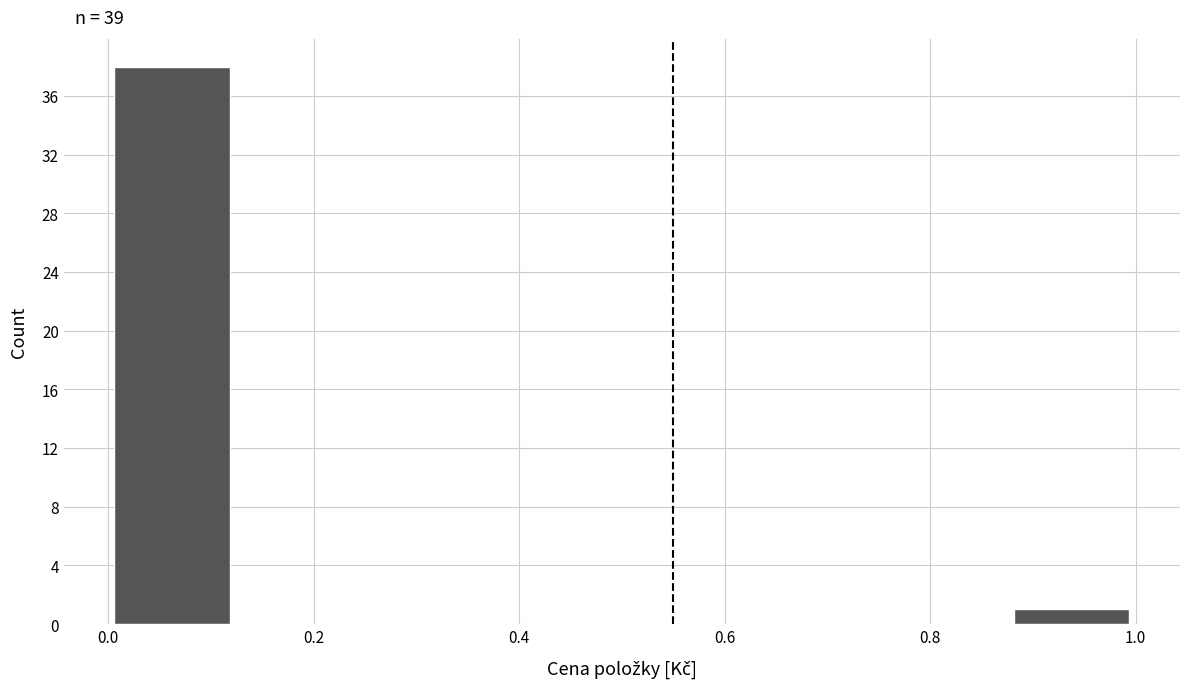

Which range on the x-axis has the tallest bar?

0.000 to 0.125